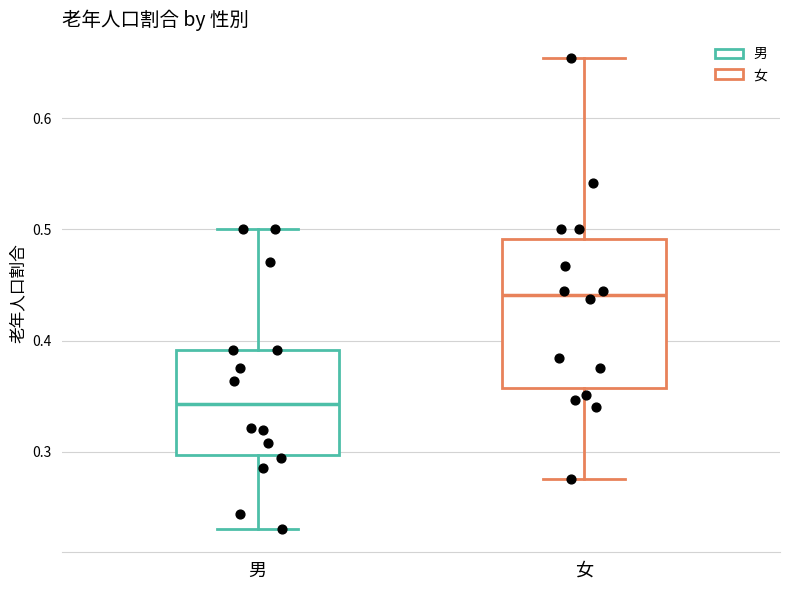

Reading left to right, transcribe this box plot: for each box, give where its median line is, the range the box spans, and where its two whiskers end, as read against the y-axis. The values are not printed on the chart, so give them approximately, as read against the axis.

男: median 0.34, box 0.30 to 0.39, whiskers 0.23 to 0.50
女: median 0.44, box 0.36 to 0.49, whiskers 0.28 to 0.65